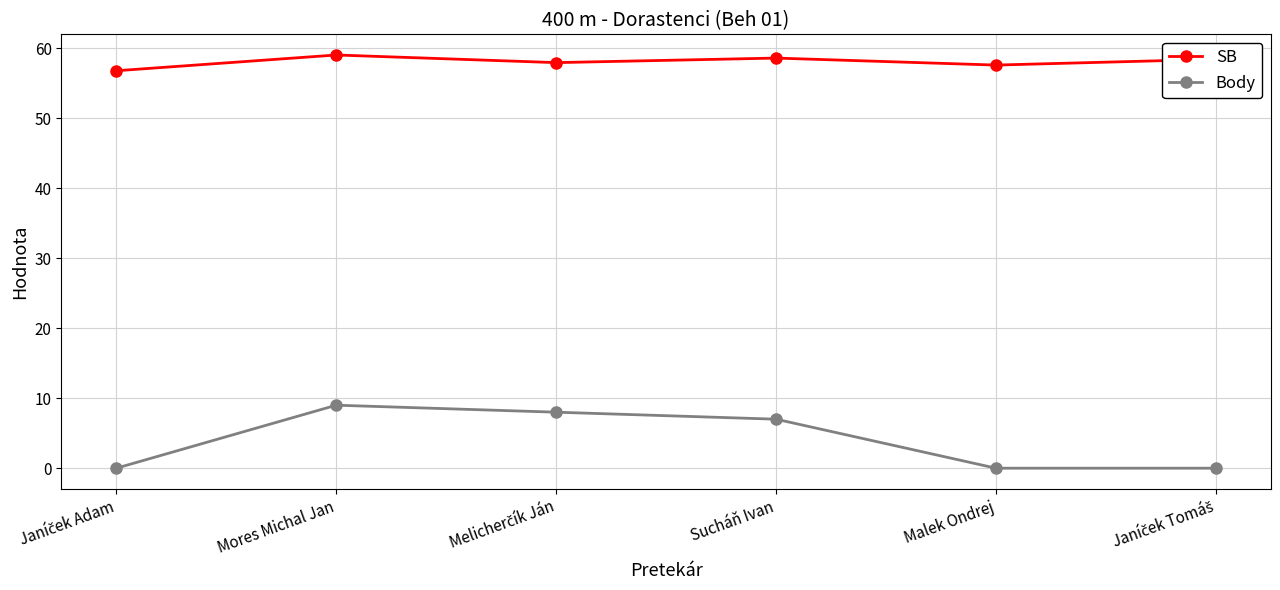

What are all the series names shown in the legend?

SB, Body